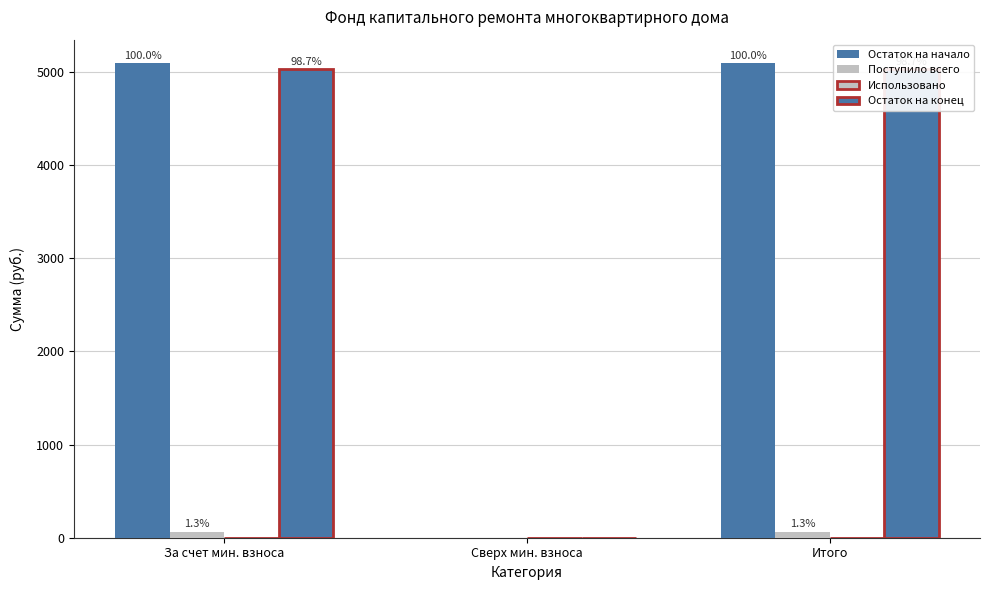

Which series has the largest total across all categories?

Остаток на начало